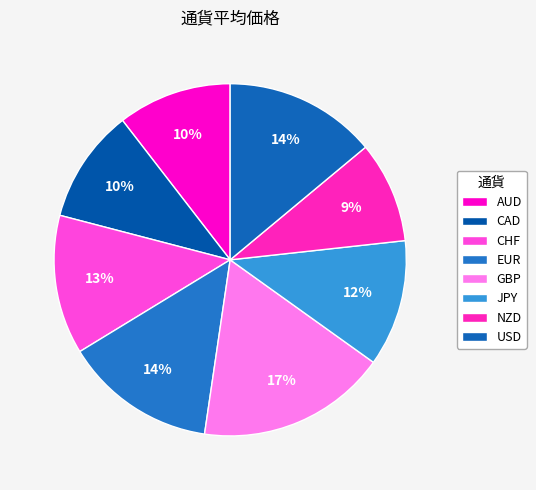

Combined, what portion of the pie is USD and CHF?

26.7%